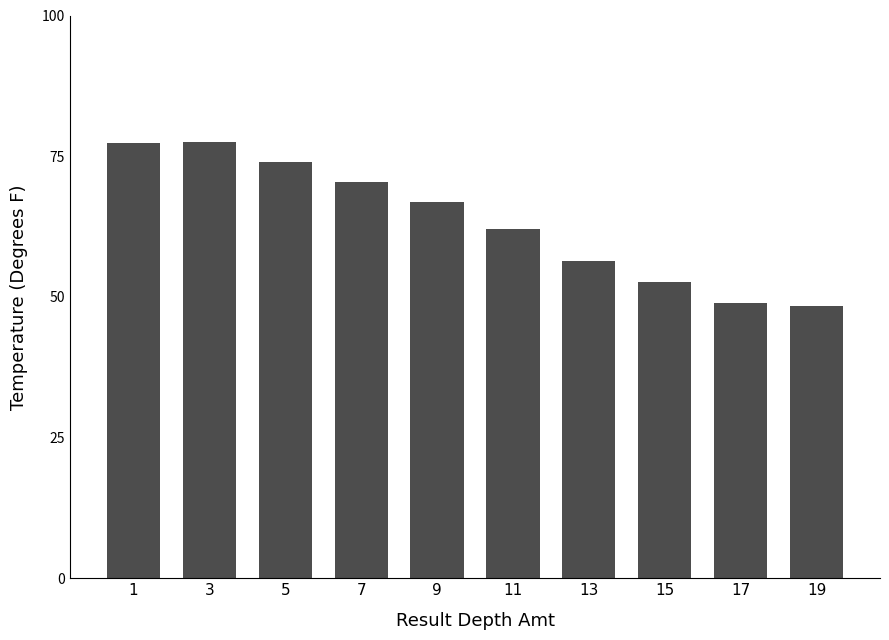

Is it true that the value at 5 is 49.9?

False